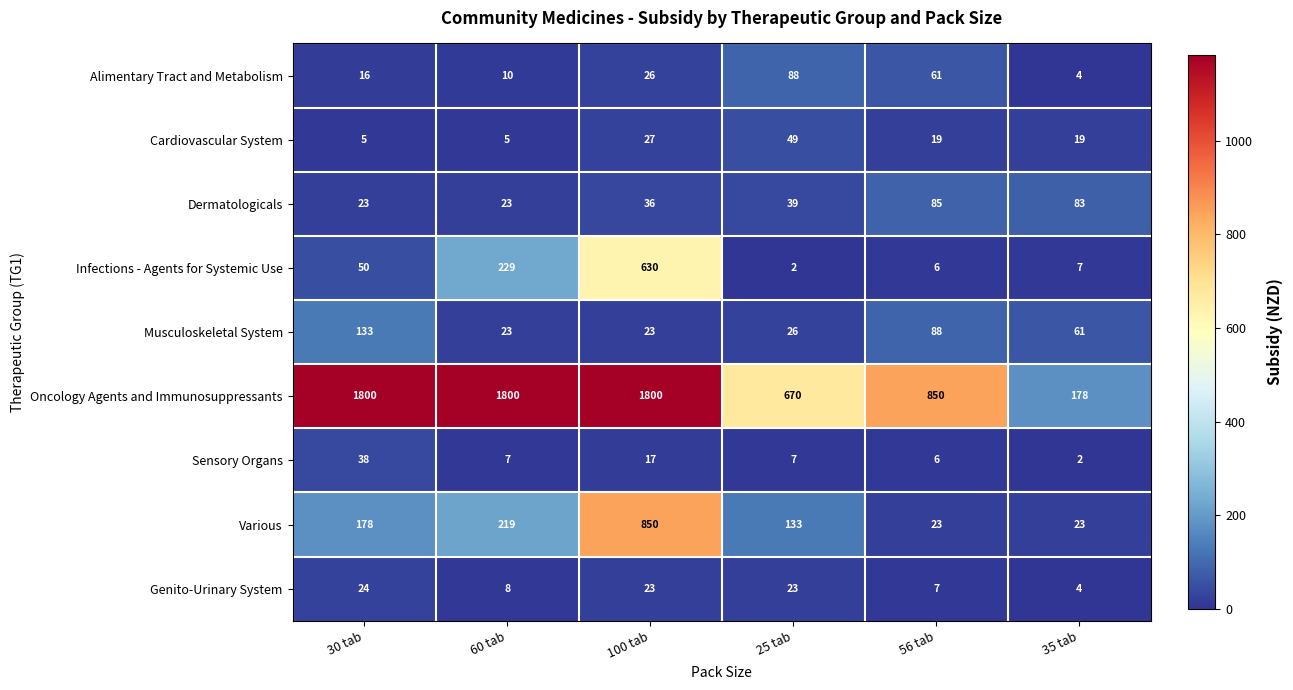

At which label does Musculoskeletal System first exceed 61?

30 tab